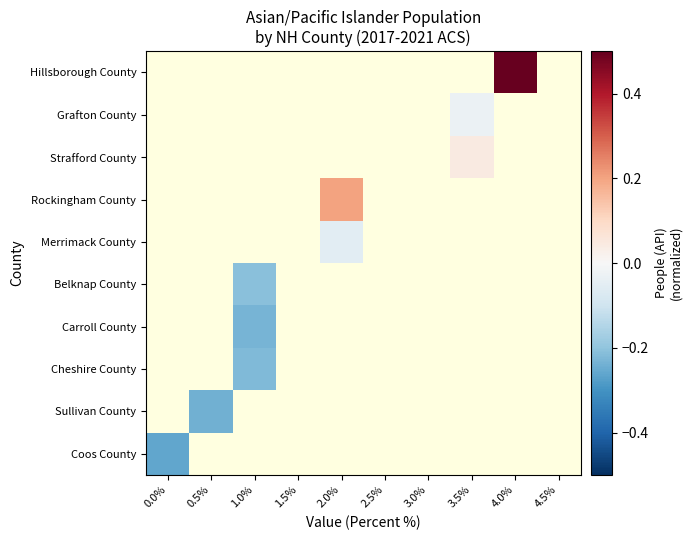

How many data points does each series have?

10